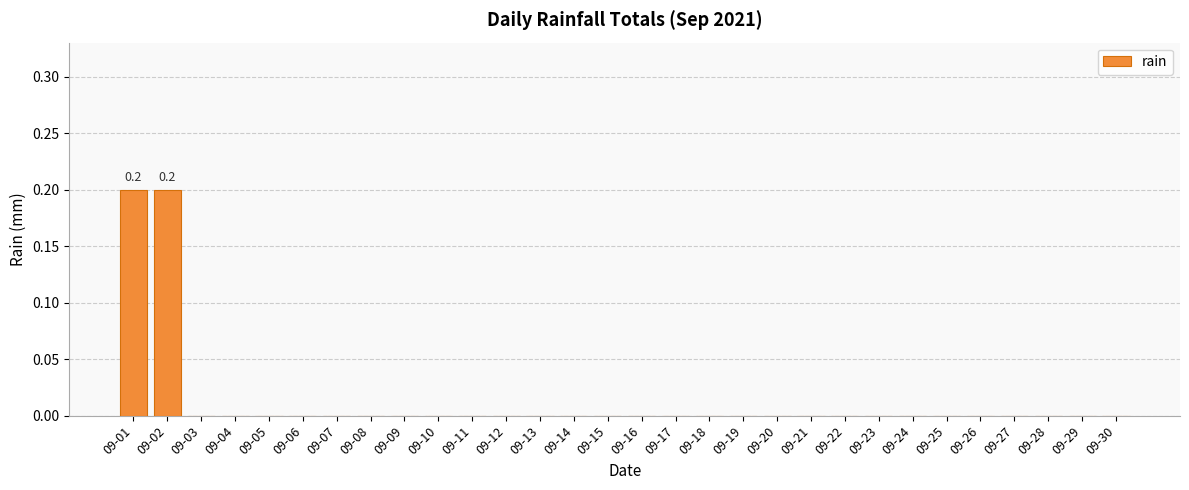

Between 09-07 and 09-02, which is larger?

09-02